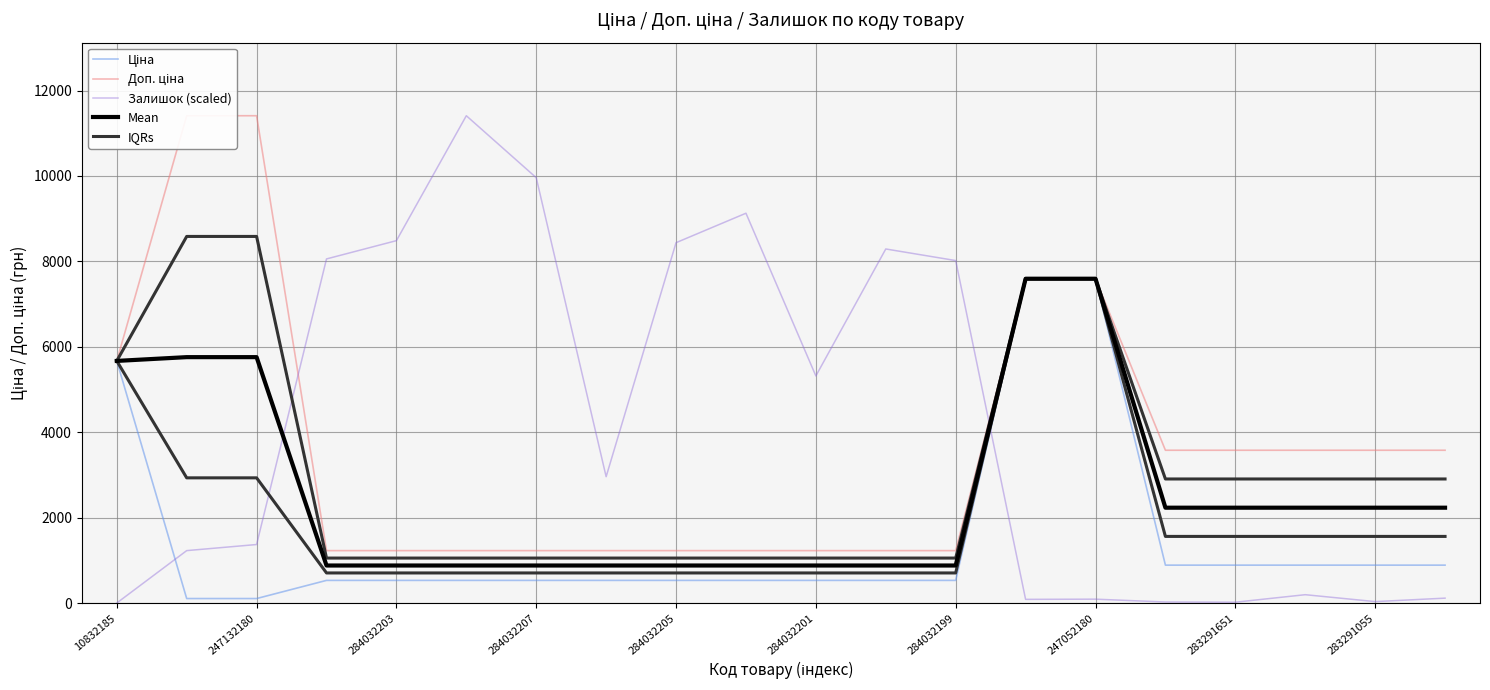

What is the value of the Mean point at the 1st from the left?

5673.8